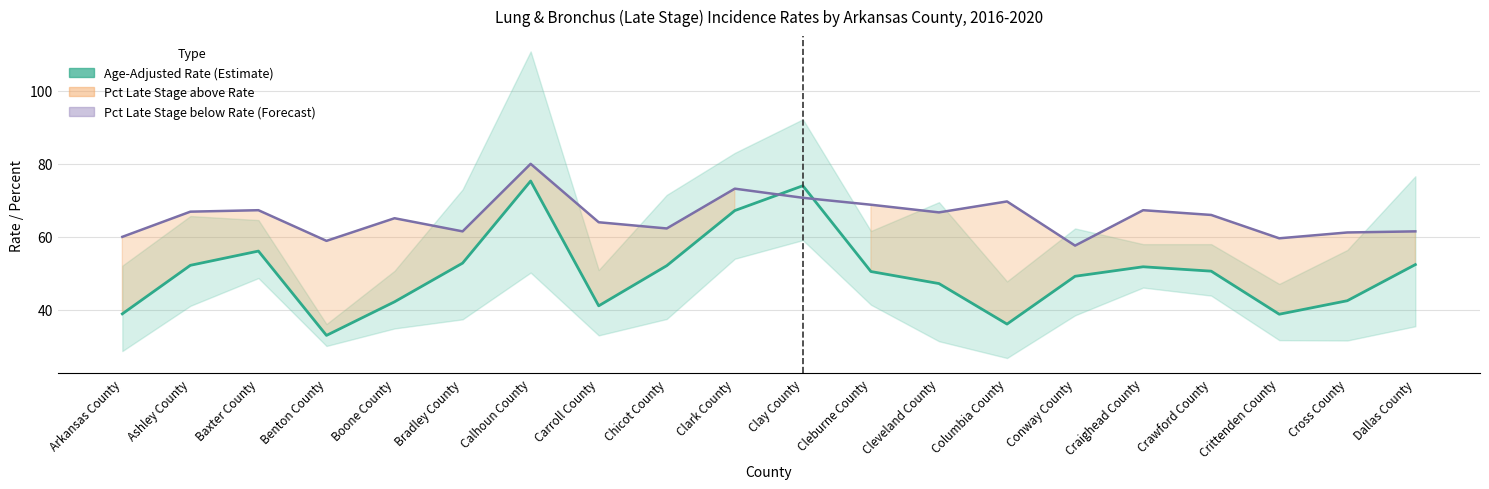

What is the label of the 15th point from the left?

Conway County